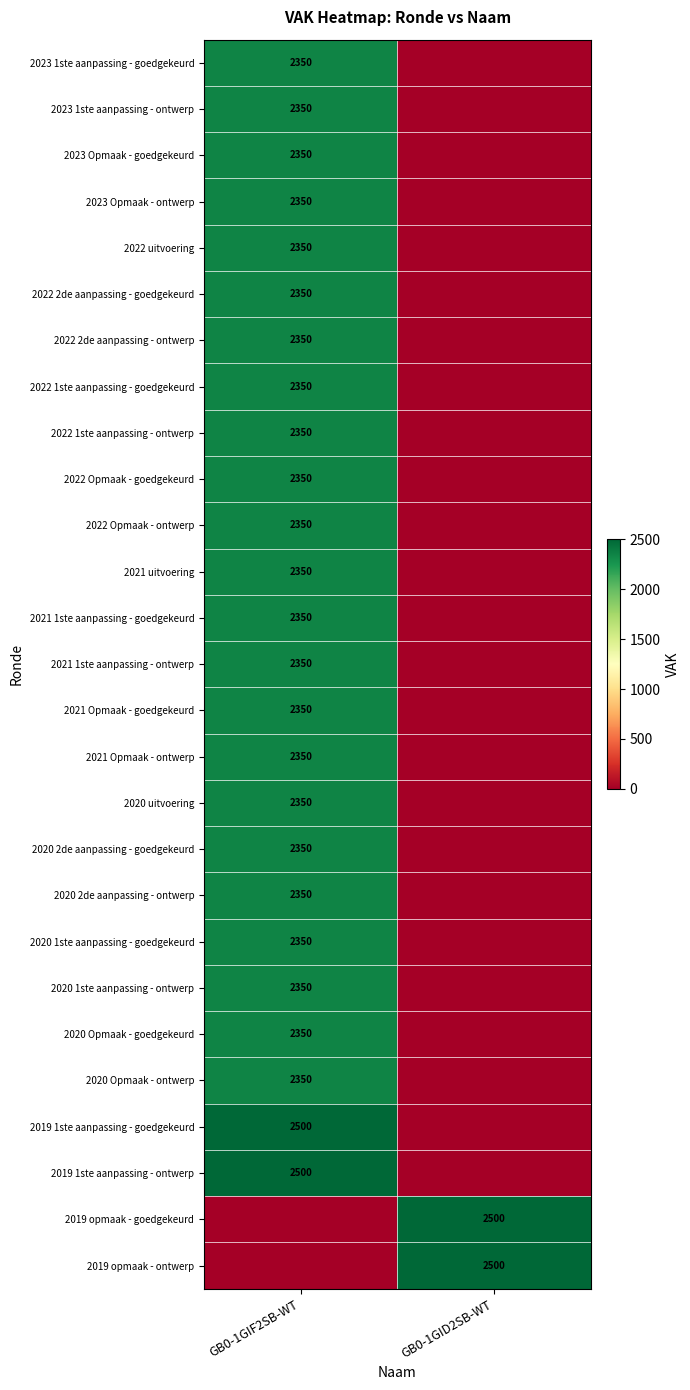

The 2021 1ste aanpassing - goedgekeurd series shows 3694 at GB0-1GIF2SB-WT. True or false?

False